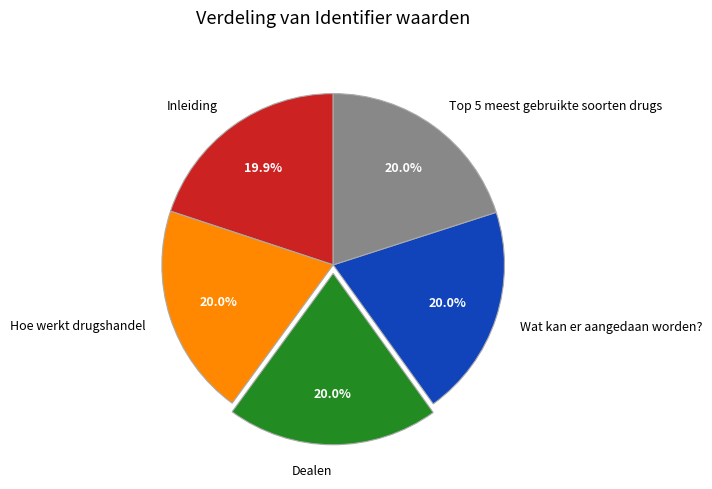

What portion of the pie excludes Dealen?

80.0%